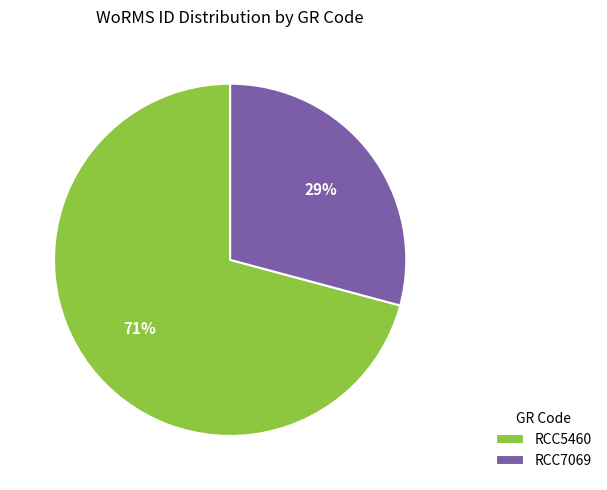

Is there a majority slice in this chart?

Yes